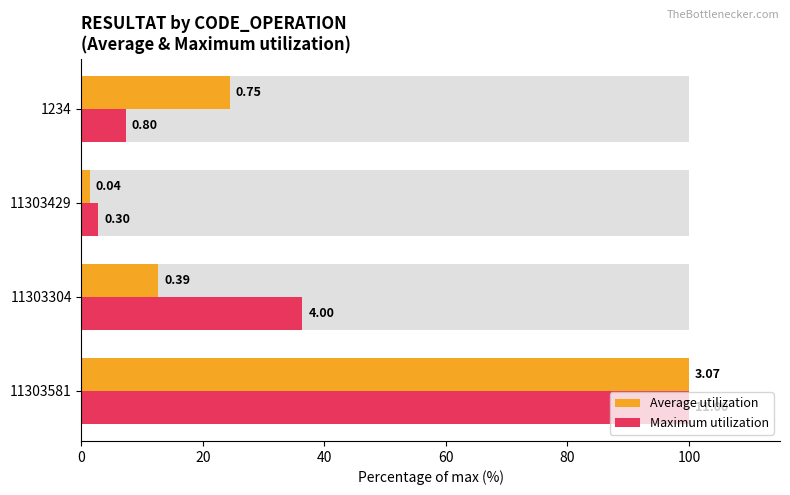

Does the chart contain stacked bars?

No